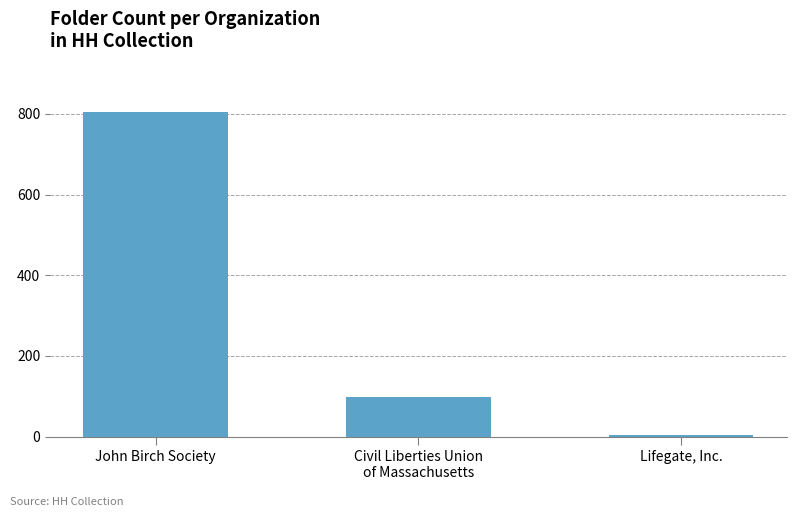

What position from the left is Civil Liberties Union
of Massachusetts?

2